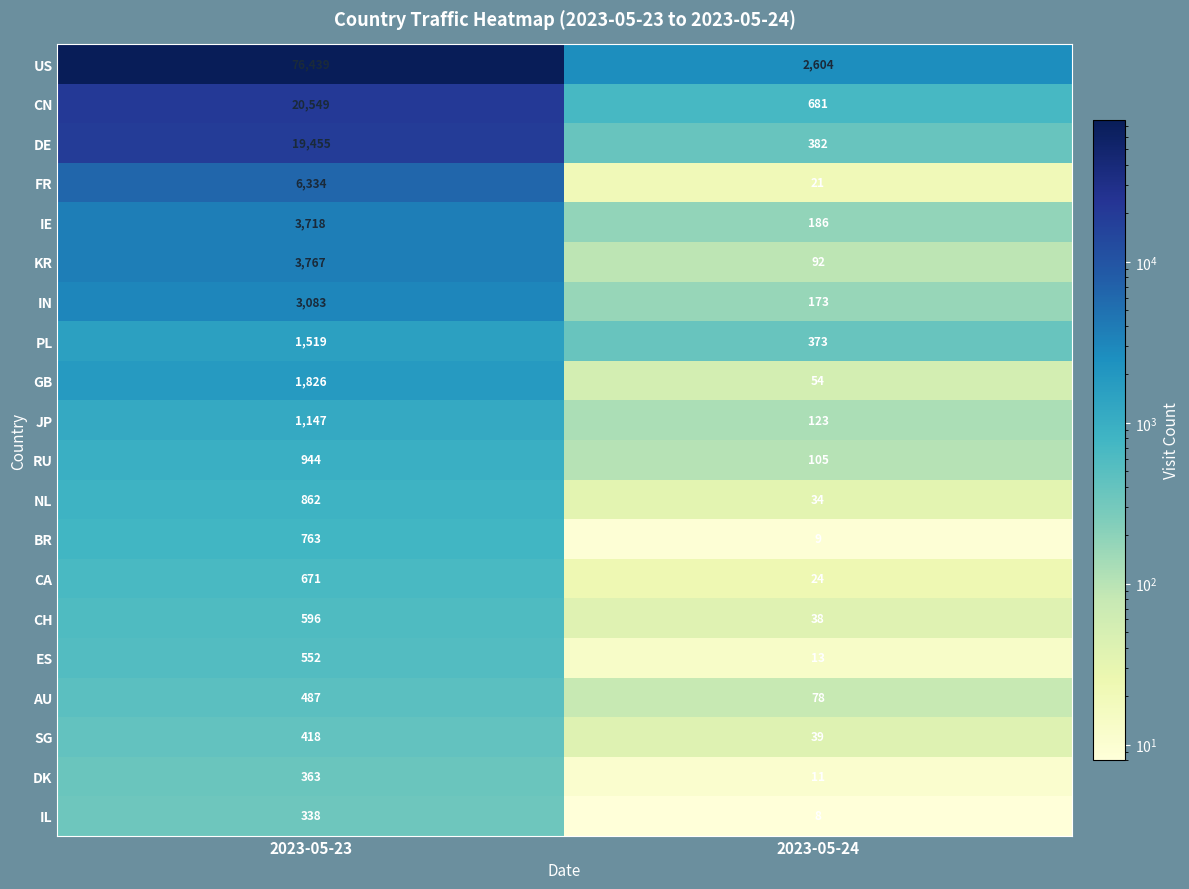

What is the spread (max minus min) of values at 2023-05-24?

2596